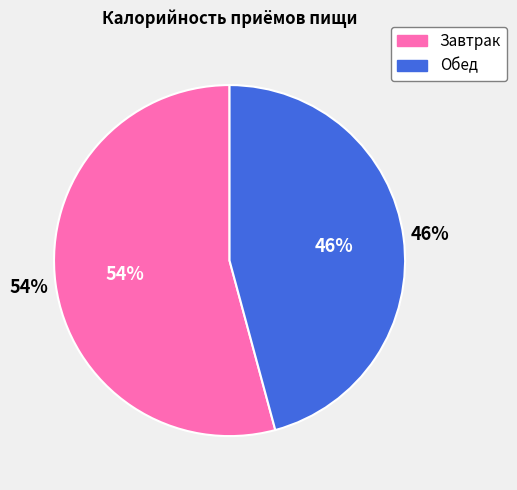

True or false: Обед accounts for 33% of the total.

False